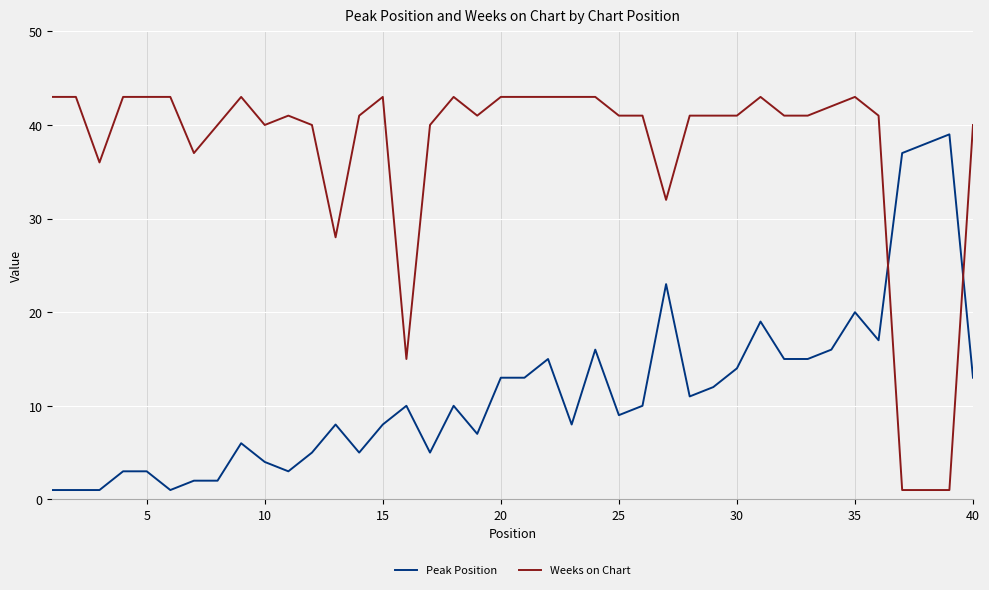

What is the difference between the maximum and minimum values in the Peak Position series?

38